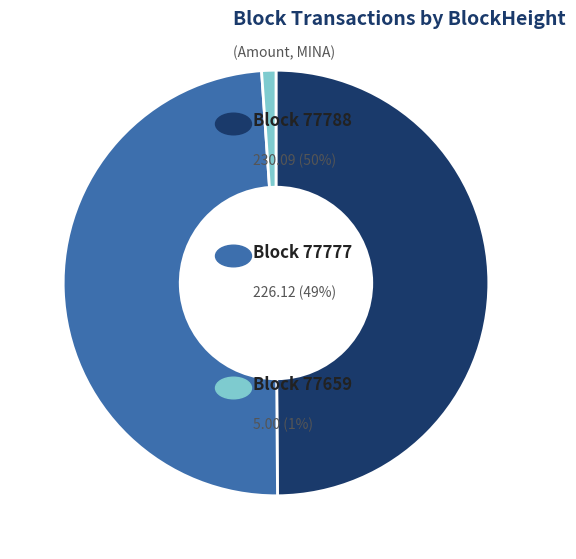

To the nearest percent, what is the average slice percentage?

33%